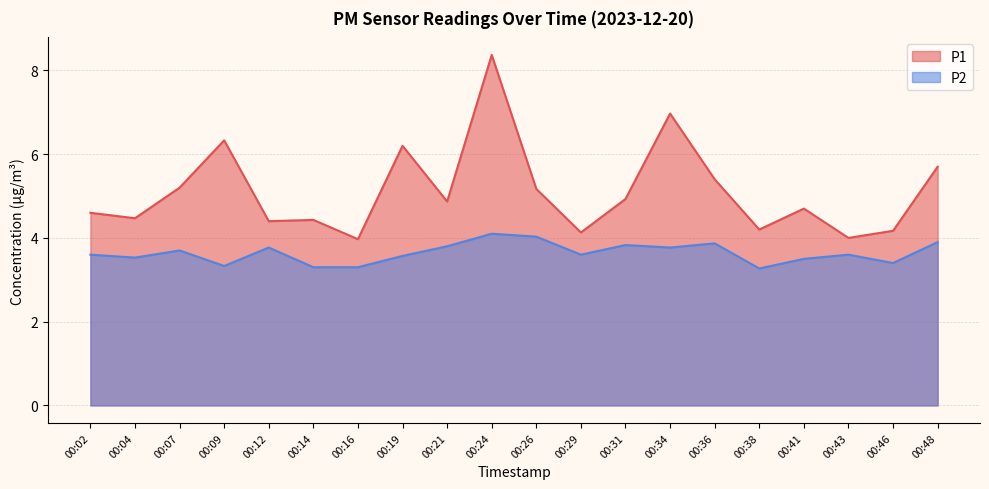

List the labels in order of P2 value, smallest first.

00:38, 00:14, 00:16, 00:09, 00:46, 00:41, 00:04, 00:19, 00:02, 00:29, 00:43, 00:07, 00:12, 00:34, 00:21, 00:31, 00:36, 00:48, 00:26, 00:24